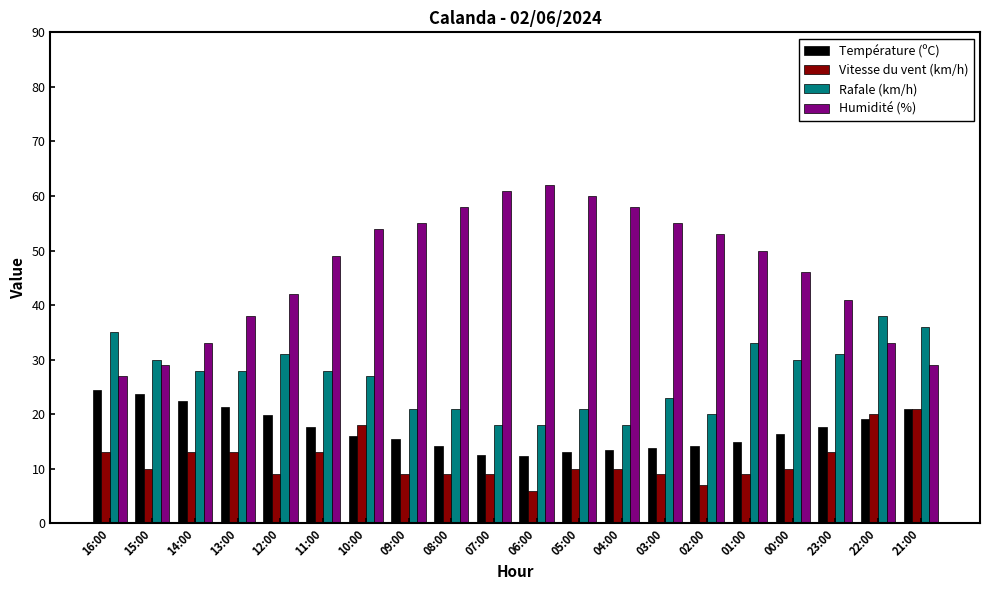

What is the spread (max minus min) of values at 12:00?

33.0